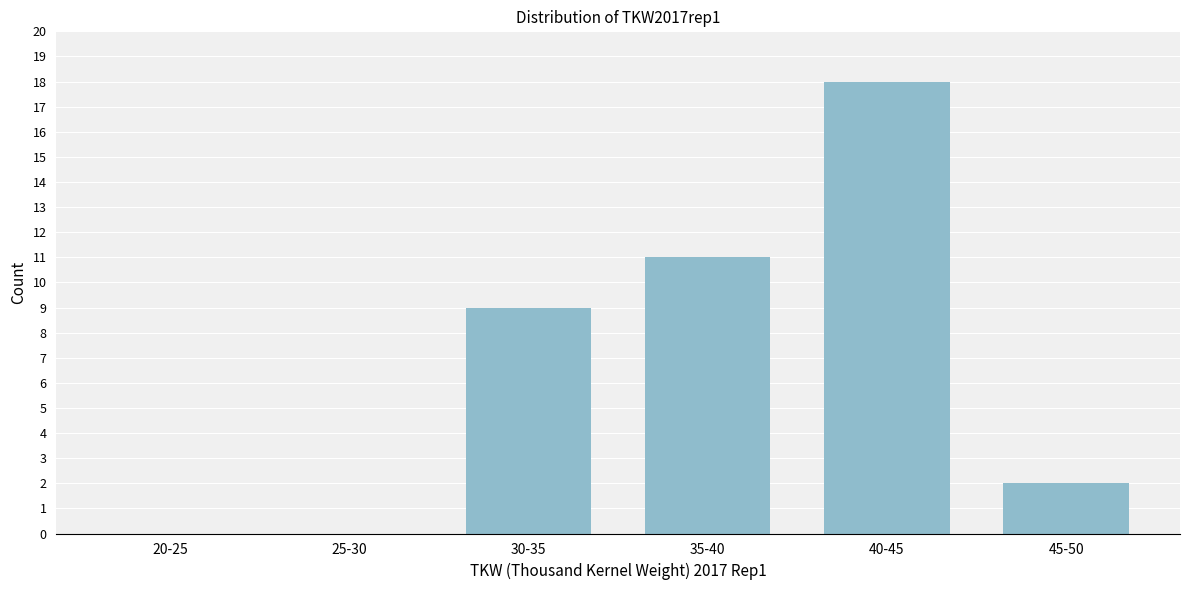

Reading left to right, extract all data points from this chart.

20-25=0	25-30=0	30-35=9	35-40=11	40-45=18	45-50=2